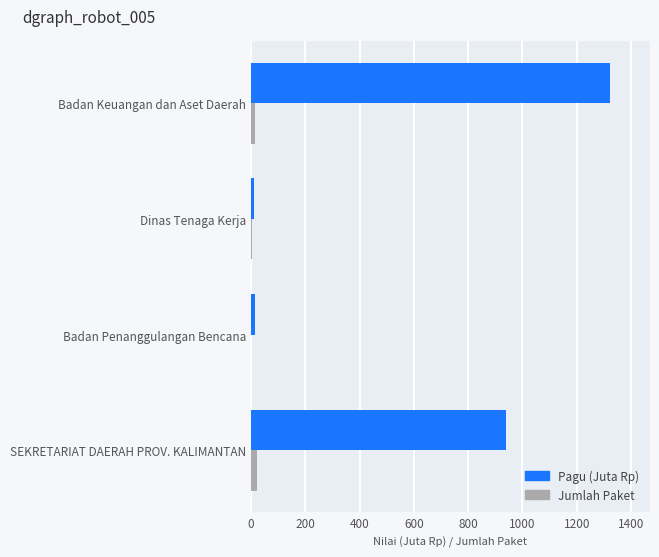

Count the number of data series in this chart.

2